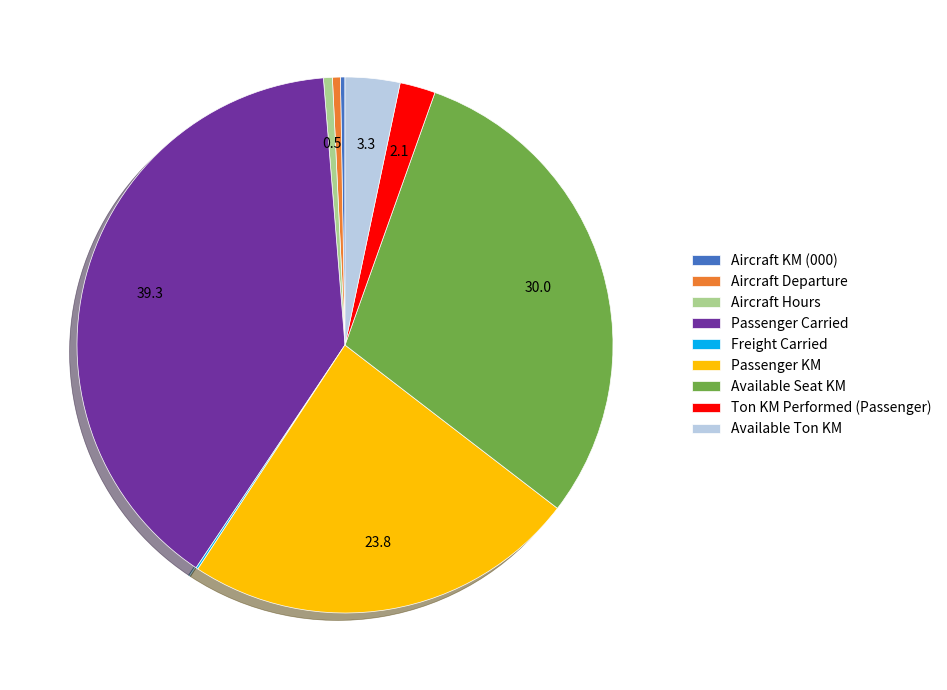

Which category has the biggest portion of the pie?

Passenger Carried